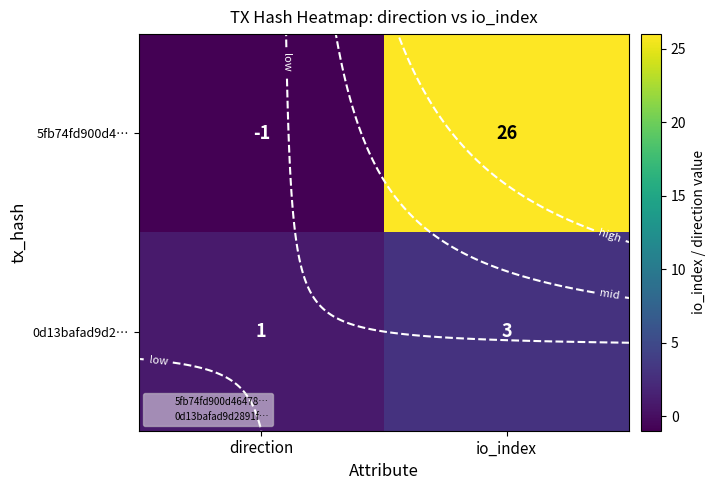

Which series has the widest spread of values?

5fb74fd900d4…